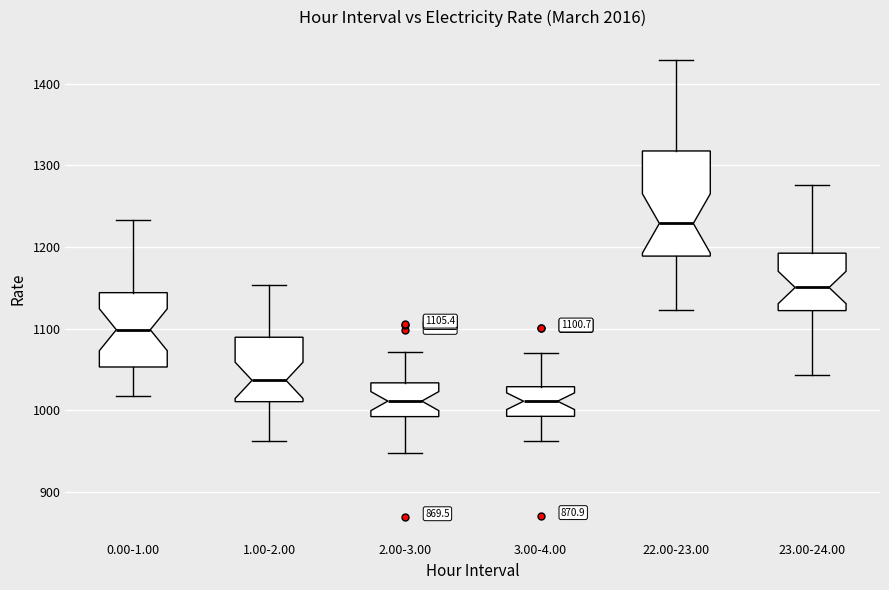

Which box has the highest median line?

22.00-23.00